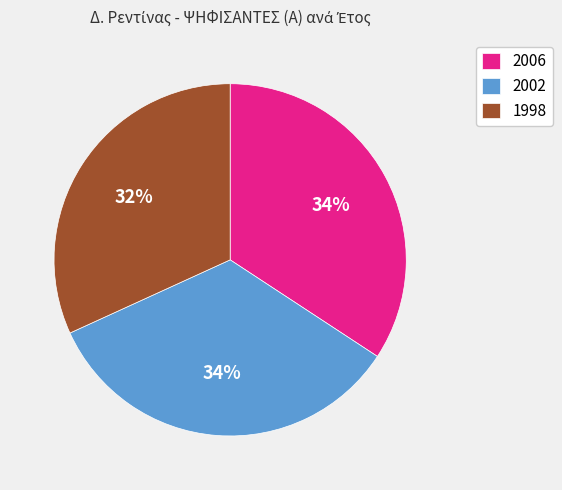

To the nearest percent, what portion does 2002 represent?

34%